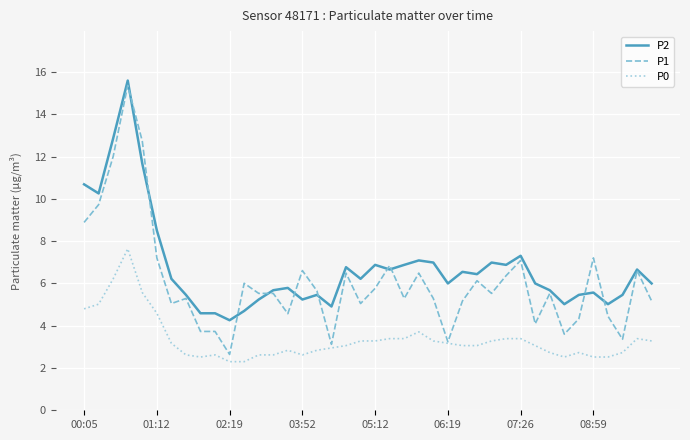

Count the number of categories in the chart.

40